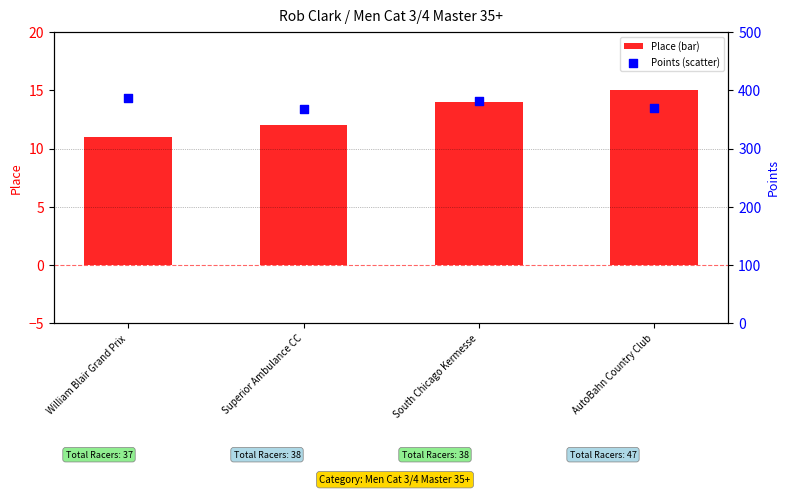

Which series contains the lowest Y value?

Place